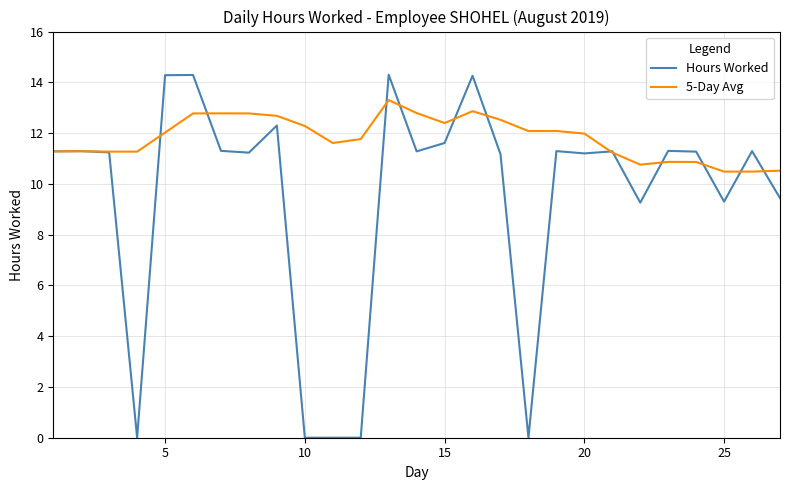

What is the minimum value for 5-Day Avg?

10.5